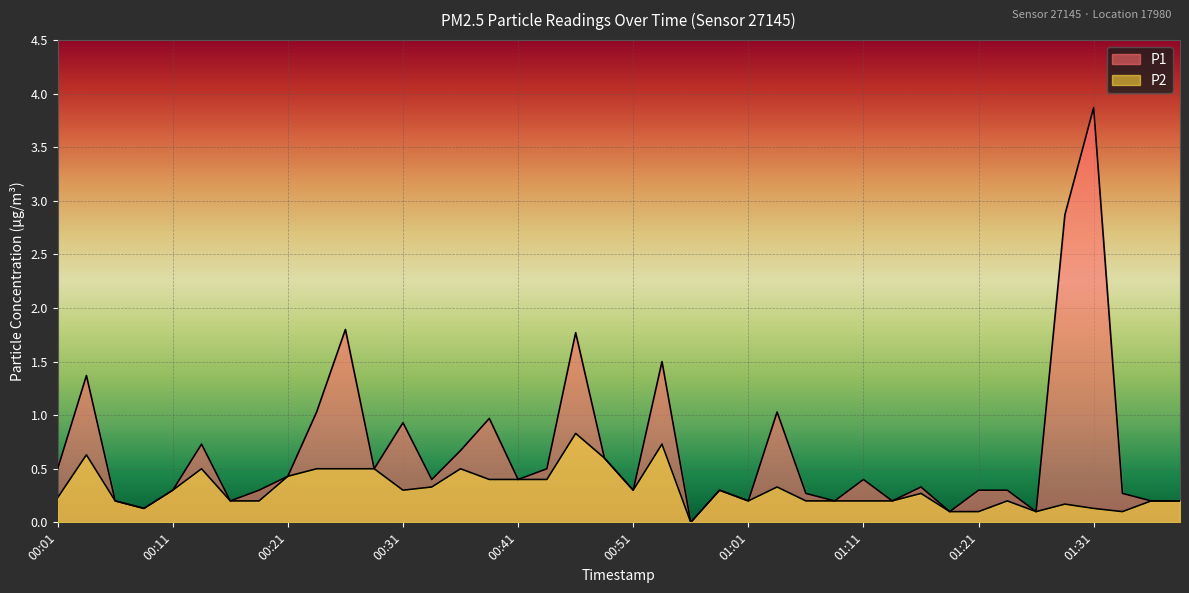

True or false: P1 has more than 2 interior local peaks.

True